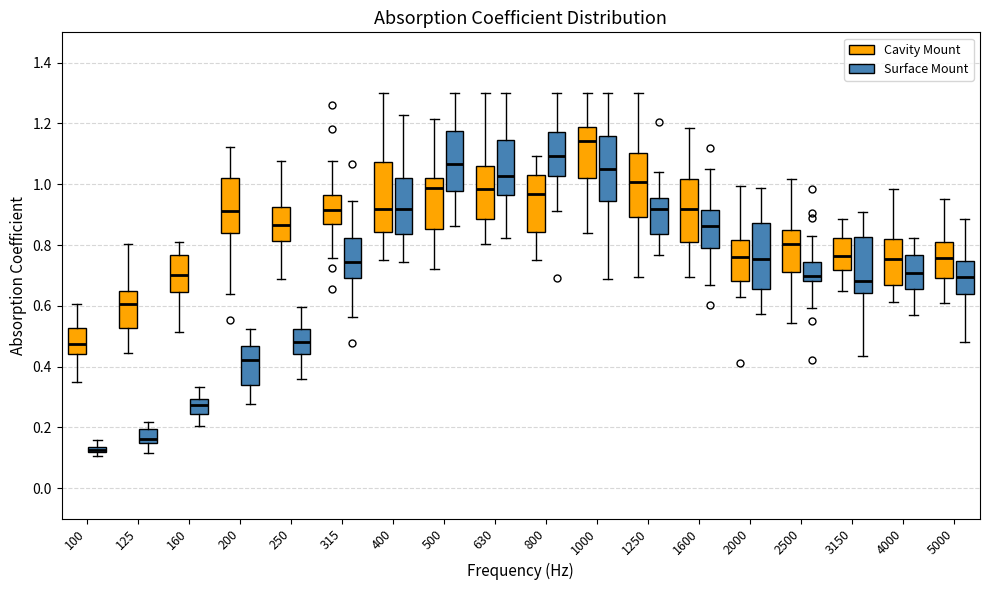

Where is the upper edge of the box for 4000 (Surface Mount) on the y-axis? The values are not printed on the chart, so give them approximately, as read against the axis.

0.76